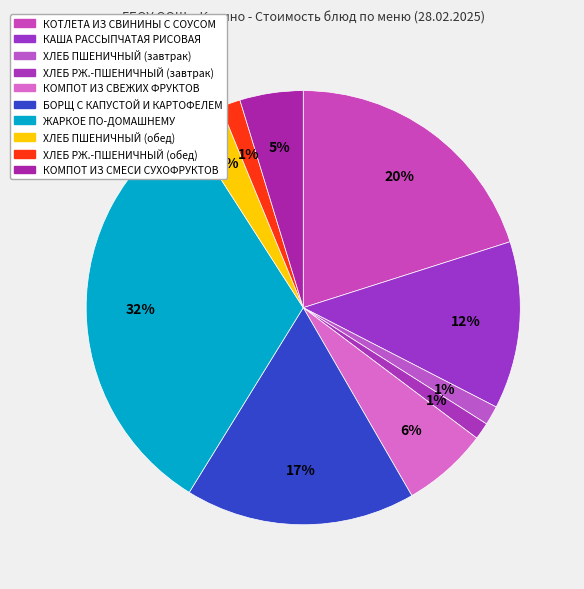

Which category has the biggest portion of the pie?

ЖАРКОЕ ПО-ДОМАШНЕМУ